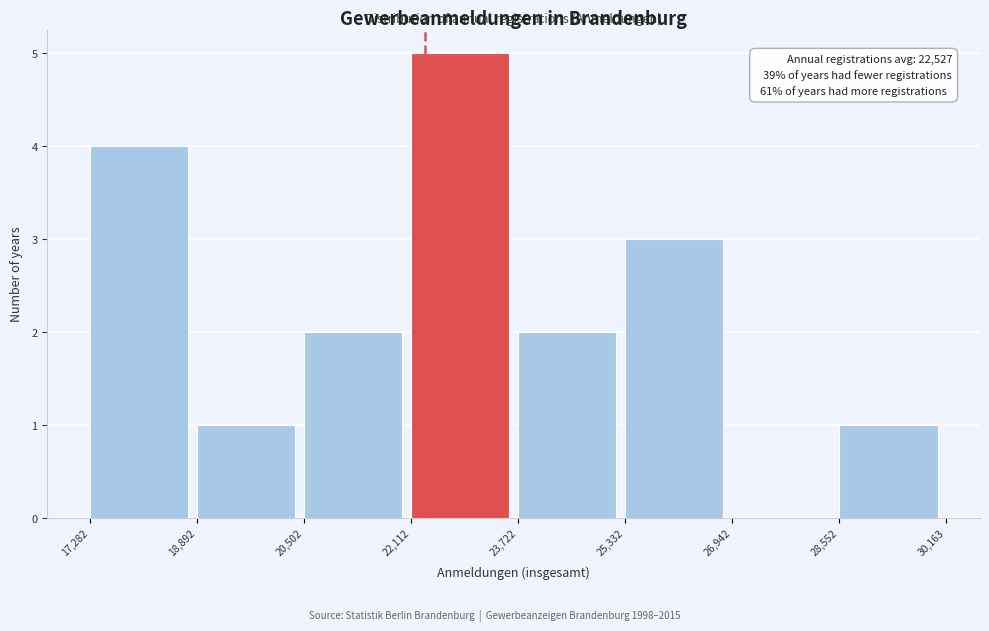

Which range on the x-axis has the tallest bar?

22,112 to 23,722